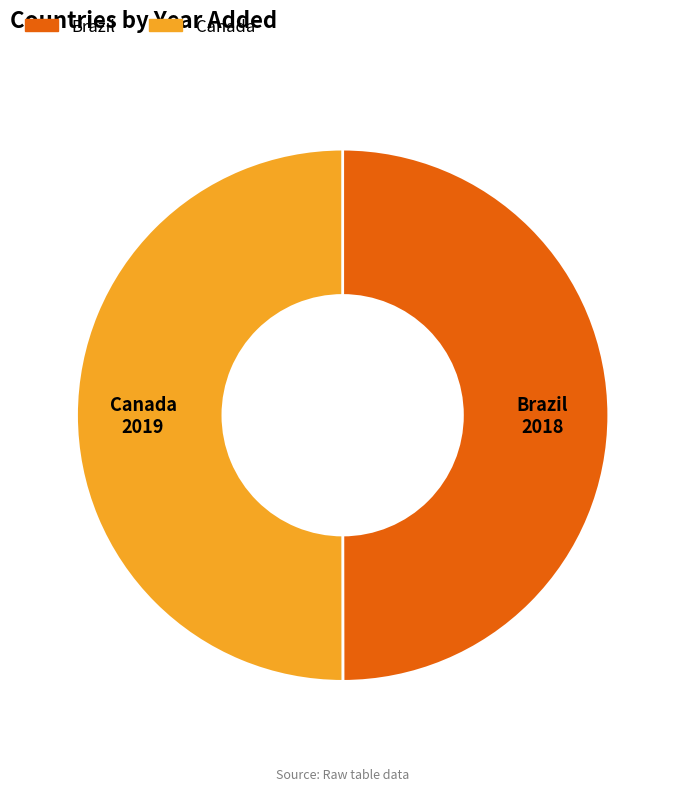

Is it true that Canada is 50% of the pie?

True